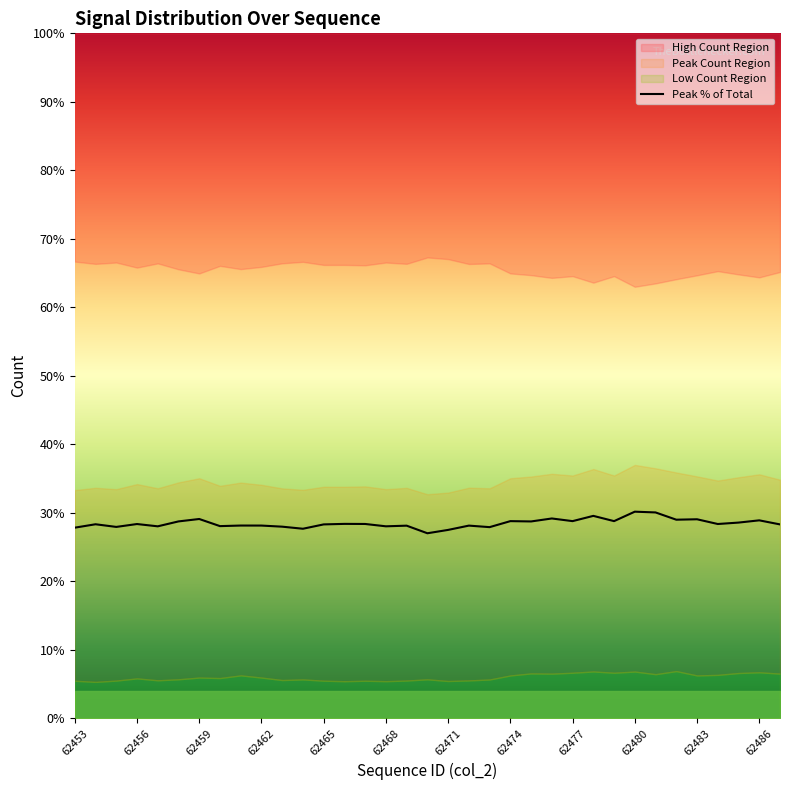

What is the value of the 4th point from the left?

28.4